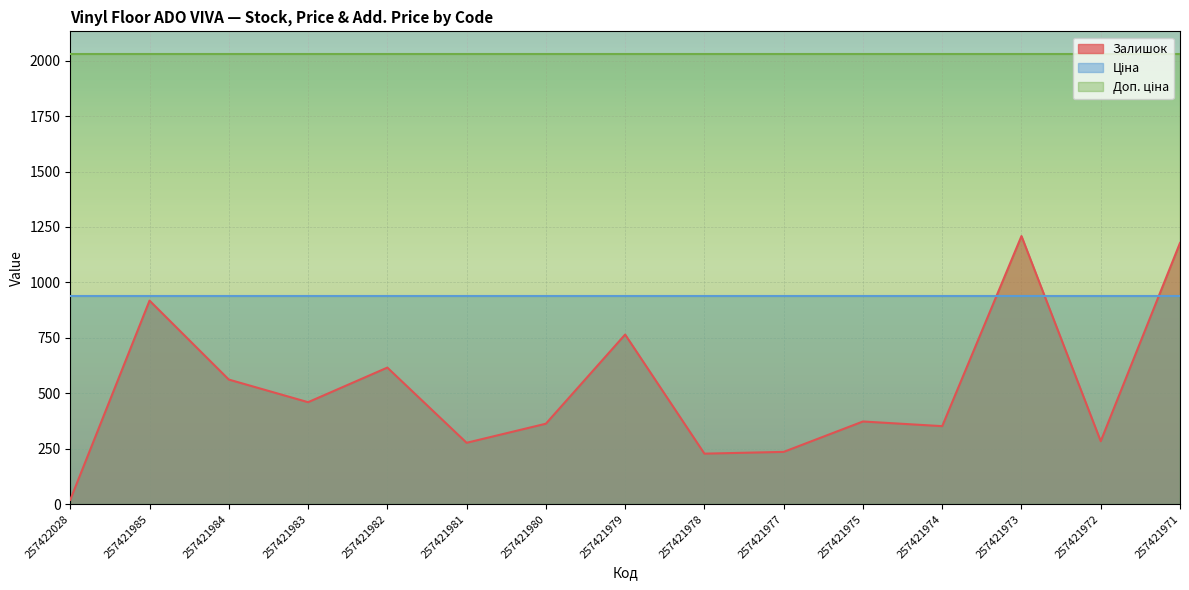

What are all the series names shown in the legend?

Залишок, Ціна, Доп. ціна